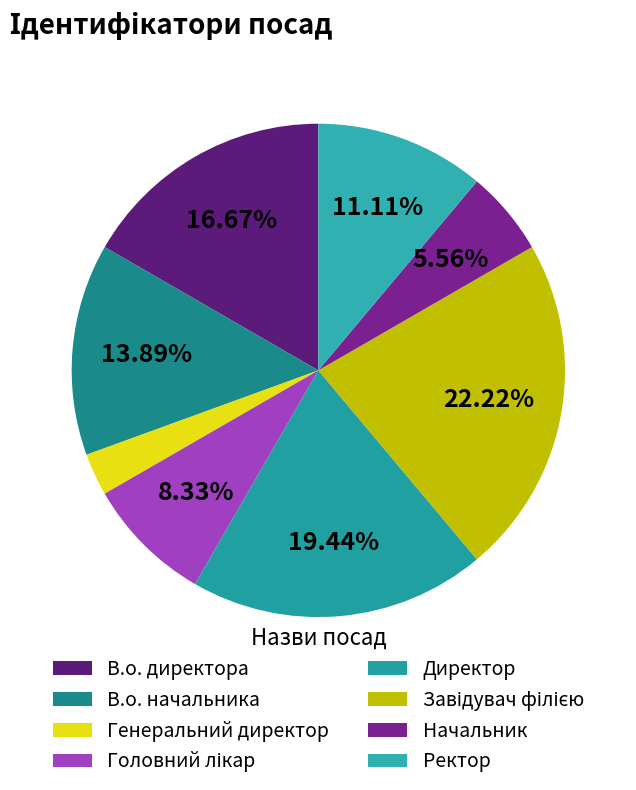

Which category has the smallest portion of the pie?

Генеральний директор